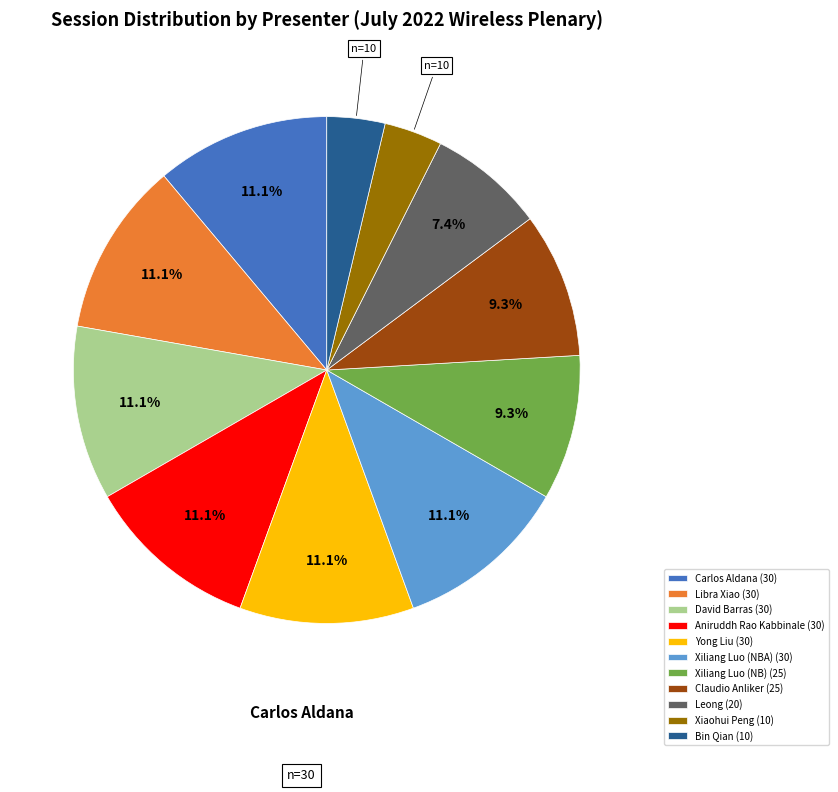

Does Bin Qian account for over 50% of the chart?

No